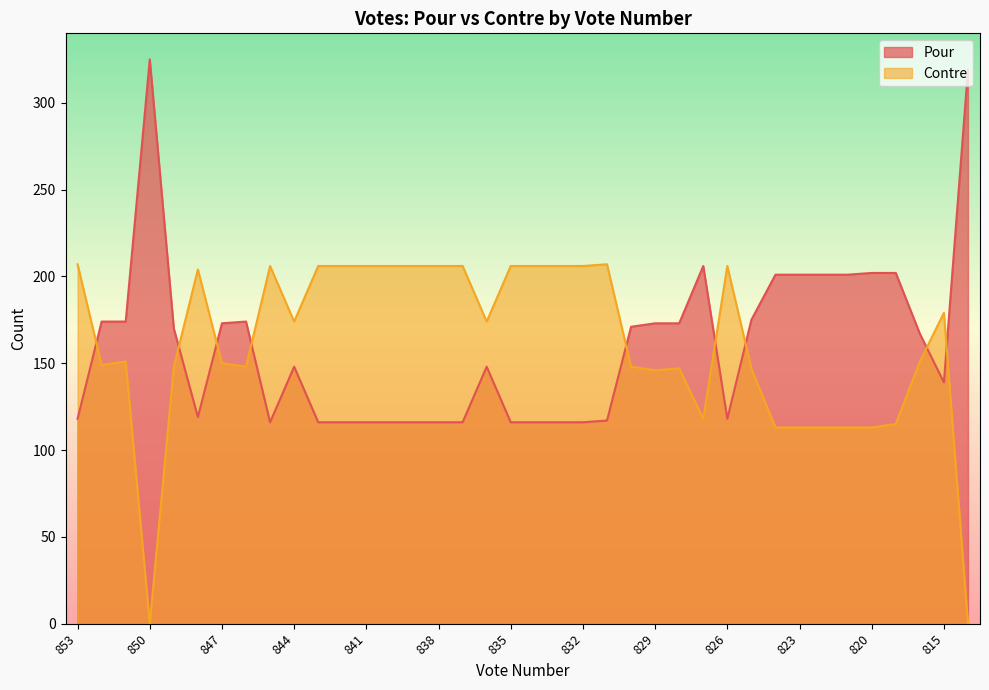

Where is the first local minimum for Contre?

852